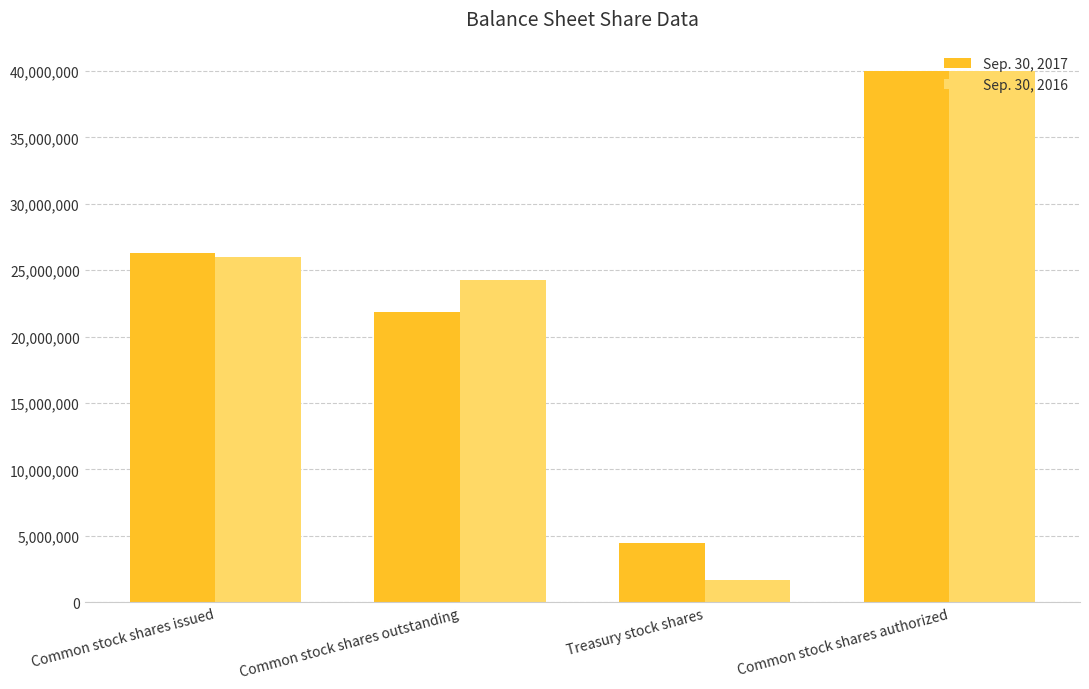

Reading left to right, what are all the values shown in this chart?

Sep. 30, 2017: Common stock shares issued=26314066	Common stock shares outstanding=21887579	Treasury stock shares=4426487	Common stock shares authorized=40000000
Sep. 30, 2016: Common stock shares issued=25977632	Common stock shares outstanding=24285616	Treasury stock shares=1692016	Common stock shares authorized=40000000